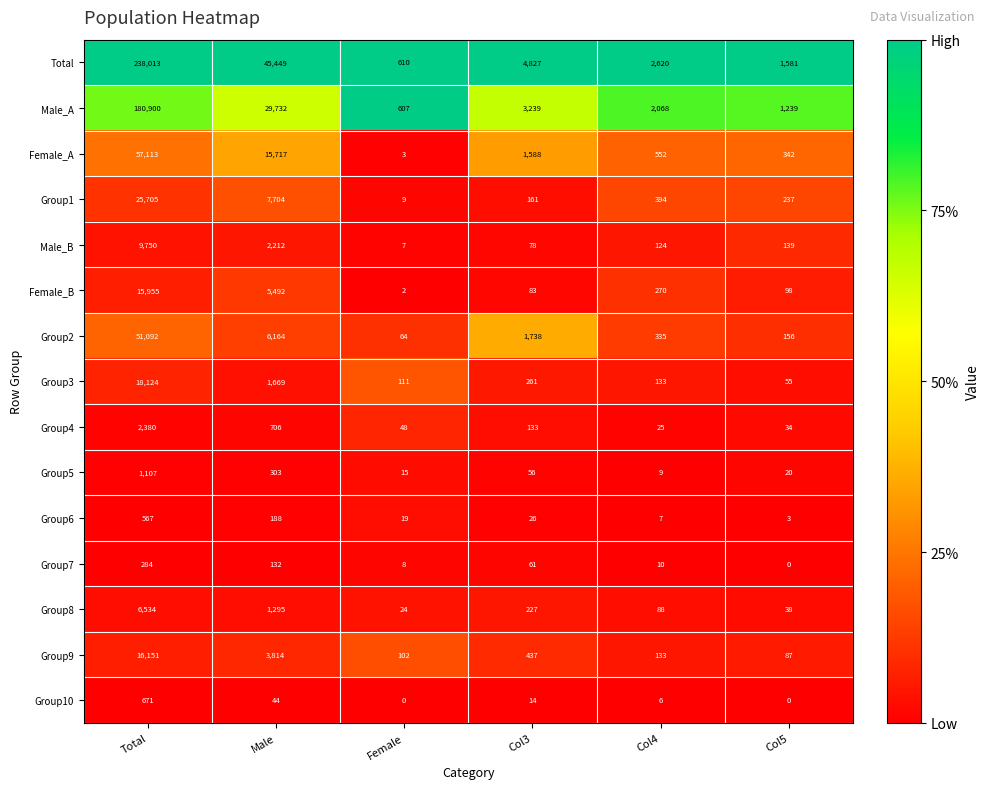

What is the maximum value for Group3?

18124